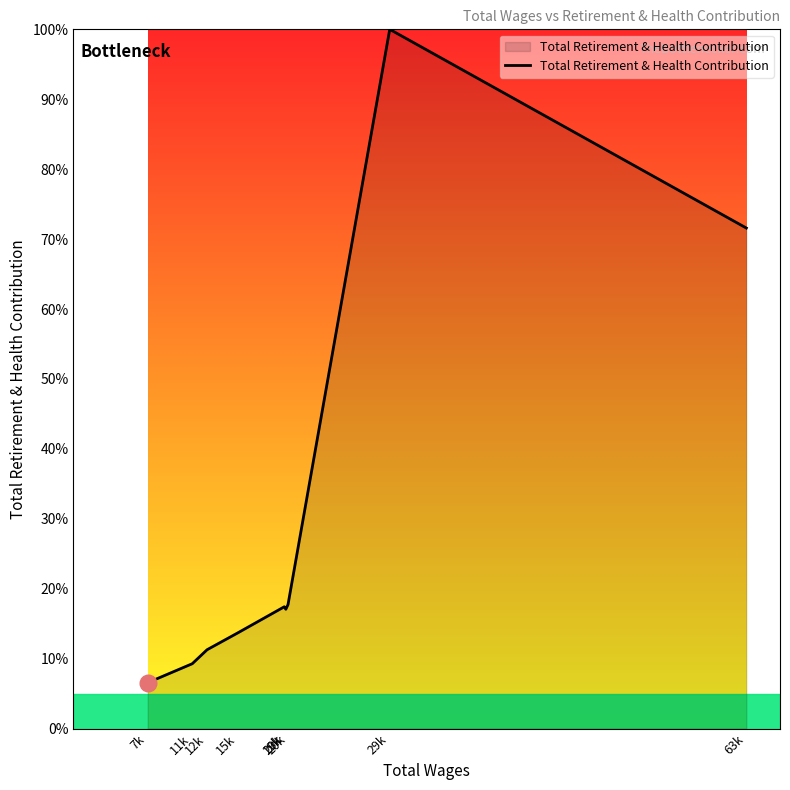

Is this an area chart (filled region under the line)?

Yes